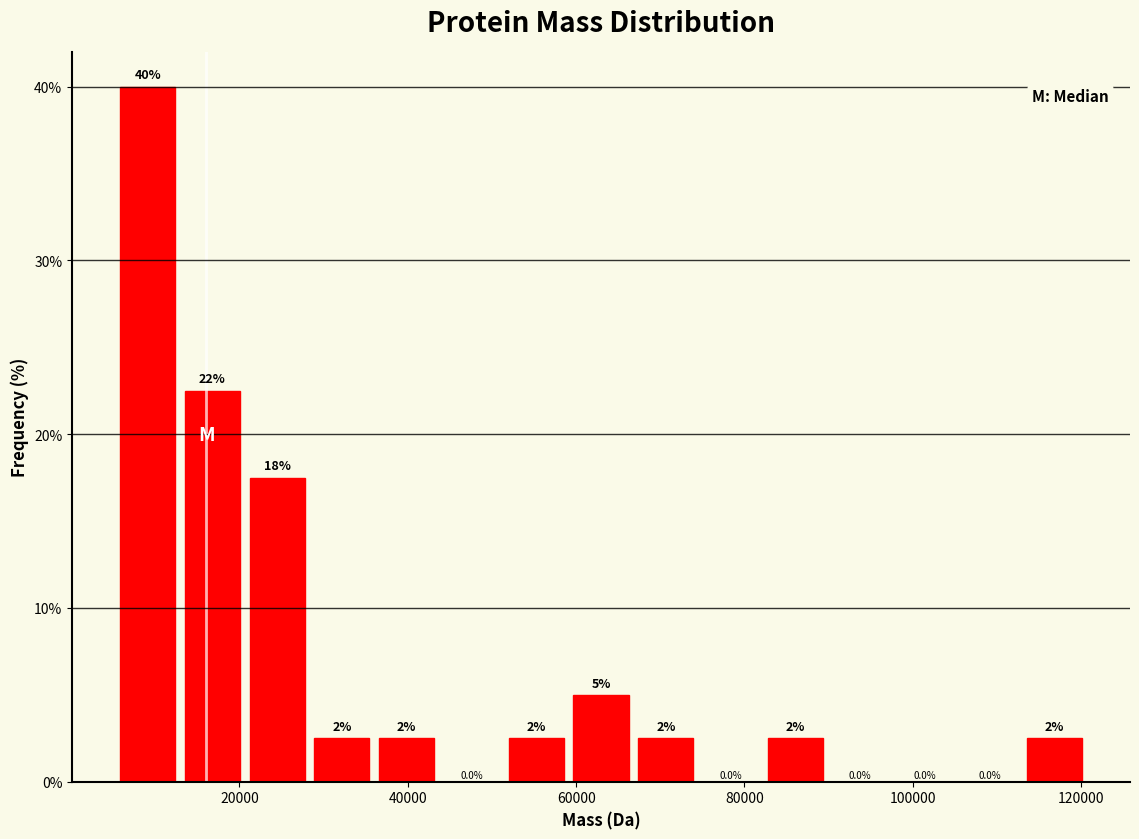

Read against the x-axis, roughly where is the centre of the tallest bar?

10000